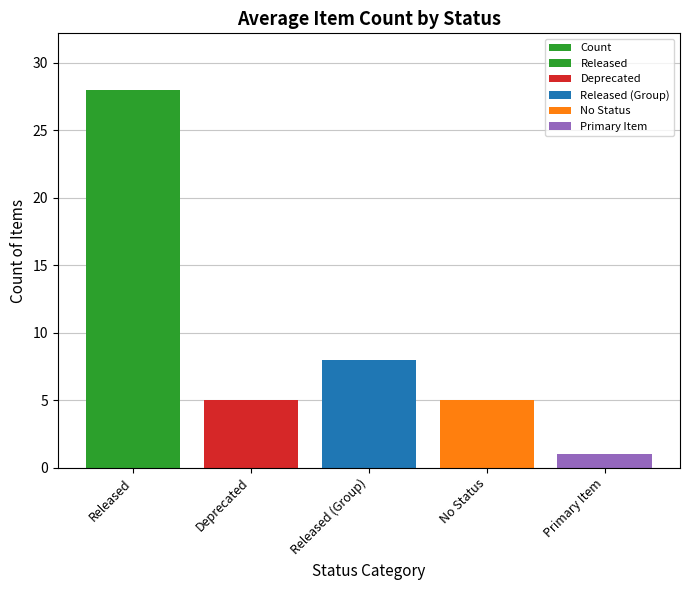

What is the change in value from Released to Primary Item?

-27